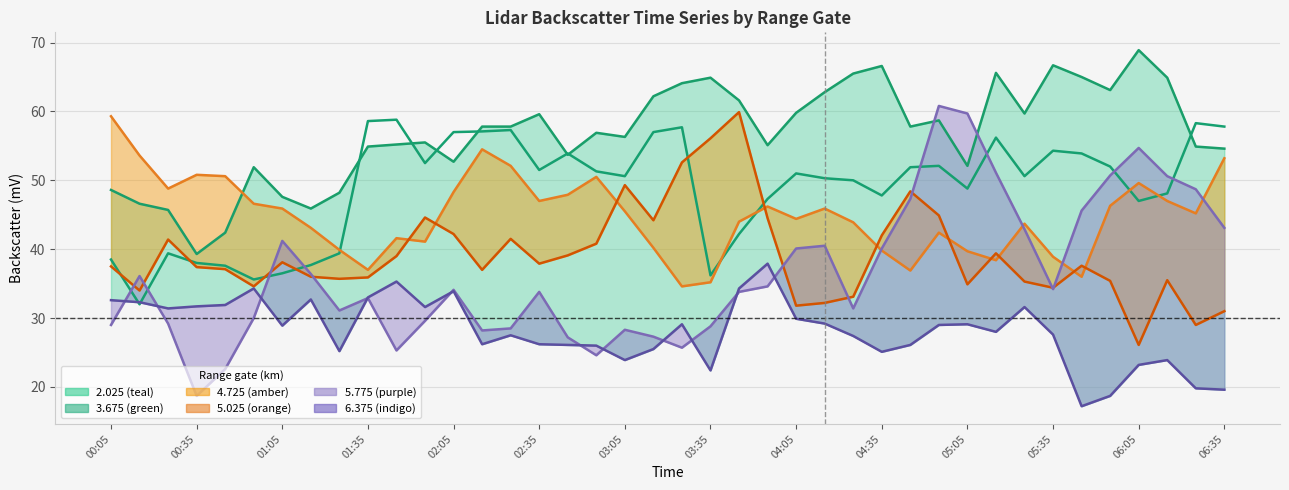

What is the label of the 15th point from the left?

2012/07/04 02:25